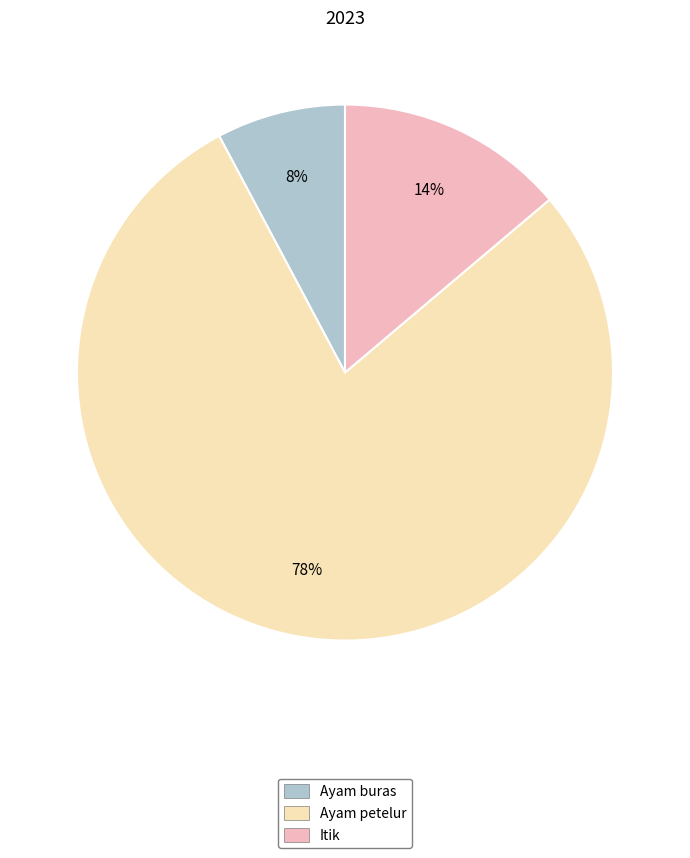

Which category has the biggest portion of the pie?

Ayam petelur